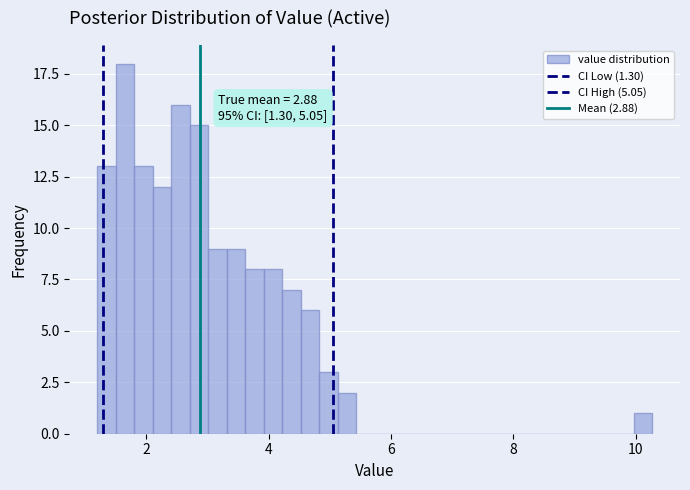

Around what value on the x-axis is the tallest bar? Give the approximate position of its centre, as read against the axis.

1.6